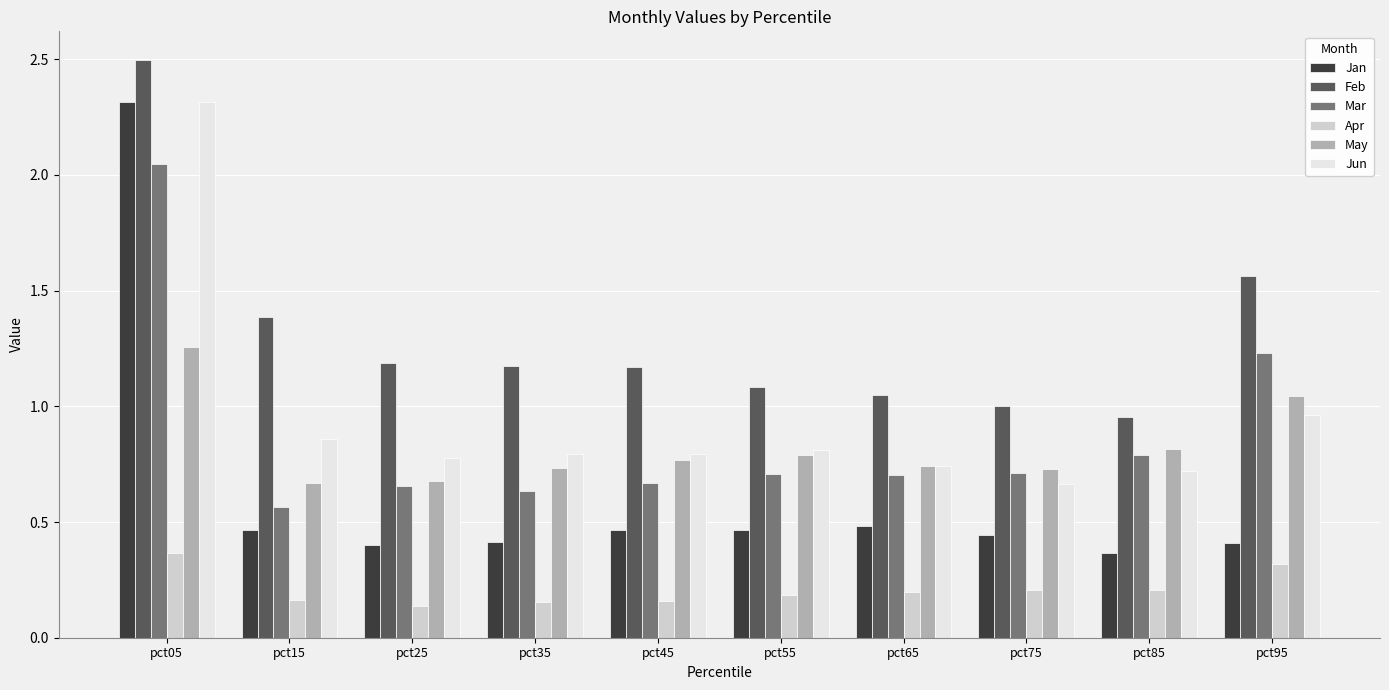

What is the greatest value displayed?

2.5